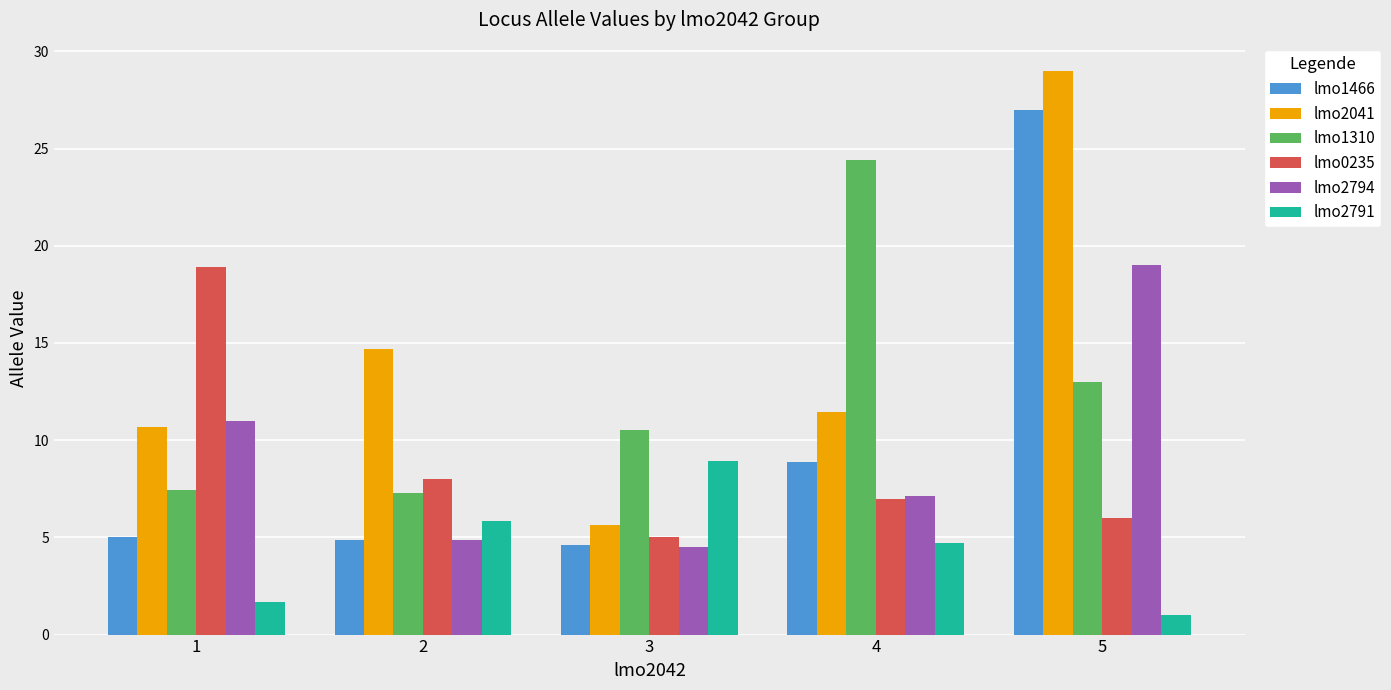

True or false: lmo0235 has a value of 6.0 at 5.

True